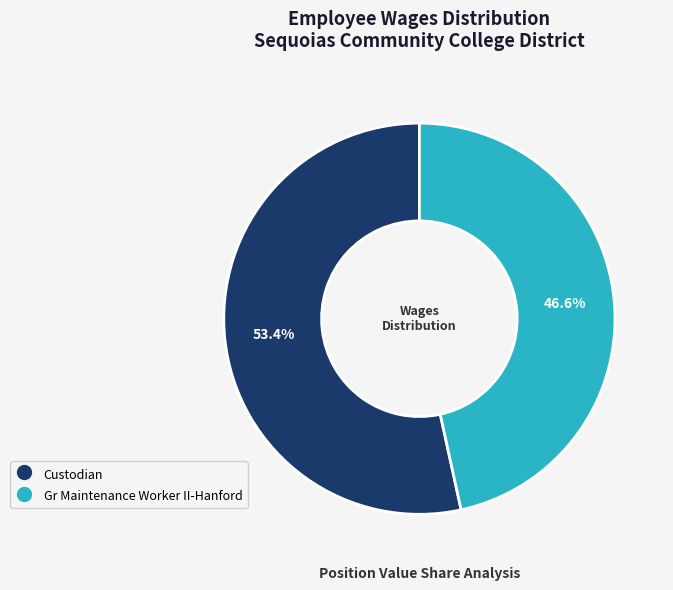

To the nearest percent, what is the average slice percentage?

50%